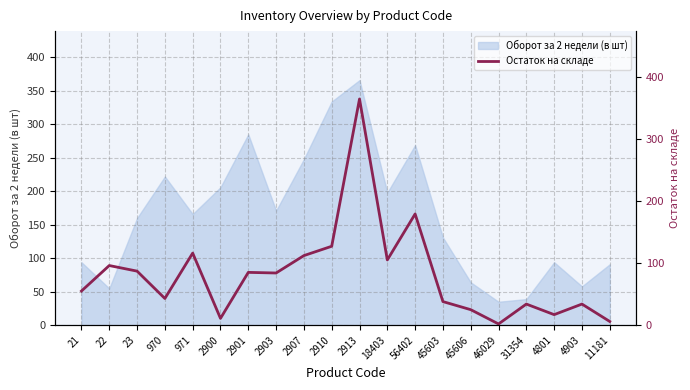

Which label corresponds to the largest value in the chart?

2913